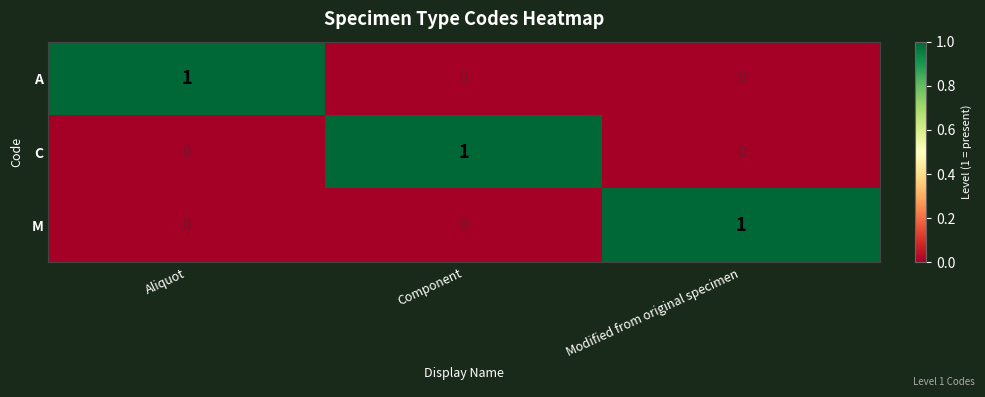

Reading right to left, extract all data points from this chart.

A: Modified from original specimen=0	Component=0	Aliquot=1
C: Modified from original specimen=0	Component=1	Aliquot=0
M: Modified from original specimen=1	Component=0	Aliquot=0